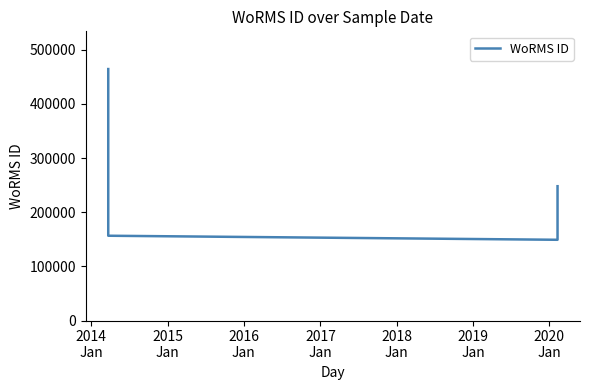

What is the sum of all values?

1353047